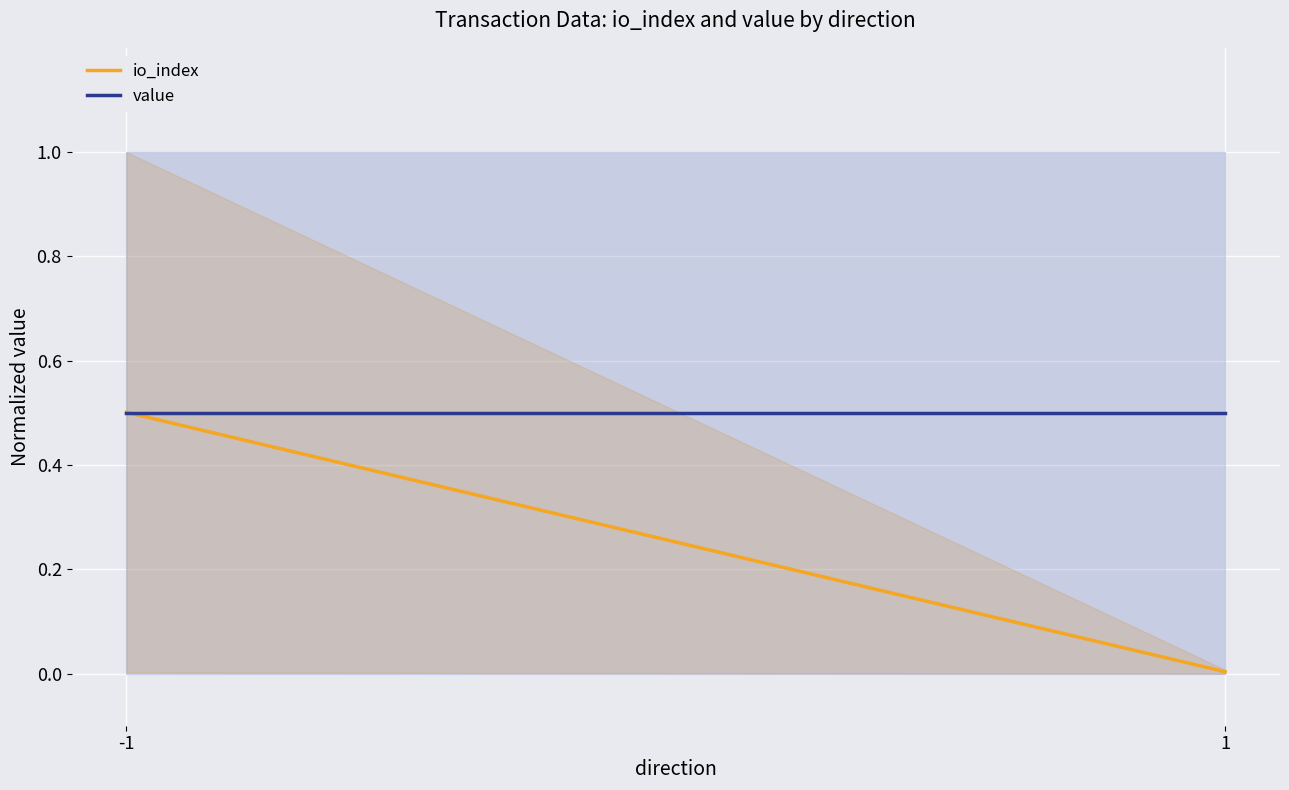

Reading right to left, extract all data points from this chart.

io_index: 0.0	0.5
value: 0.5	0.5